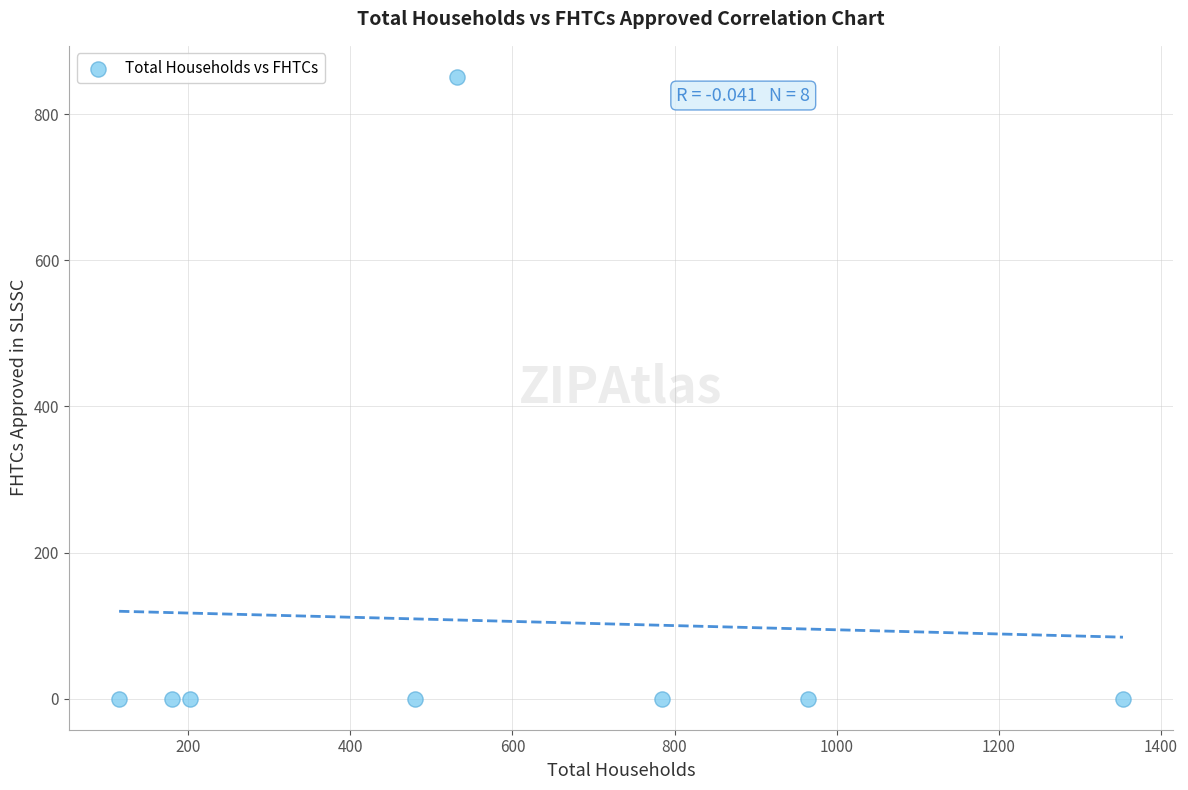

What is the range of X values (max minus min)?

1238